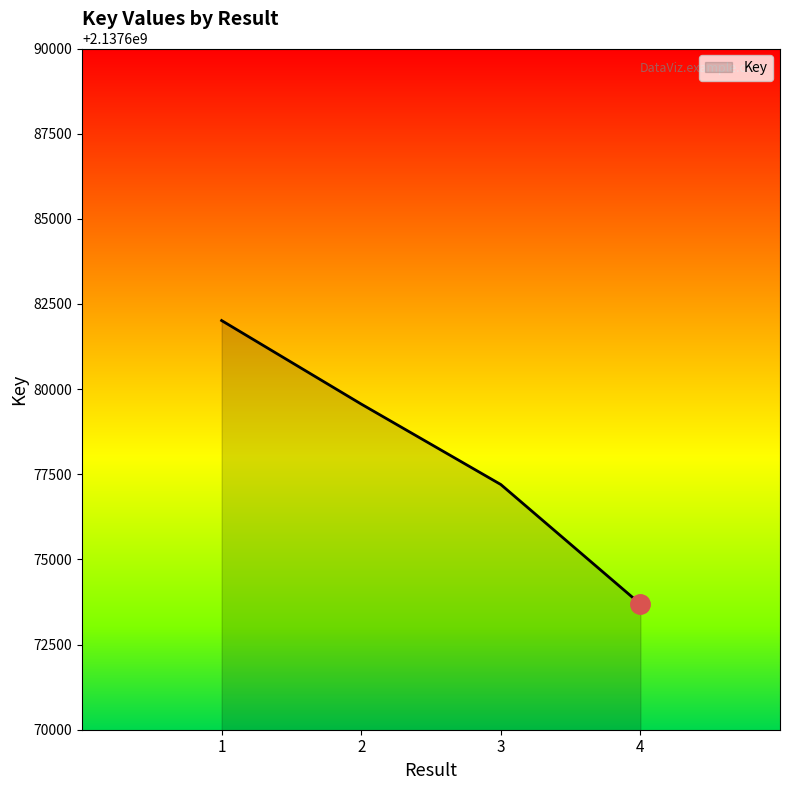

What is the difference between the maximum and minimum values?

8325